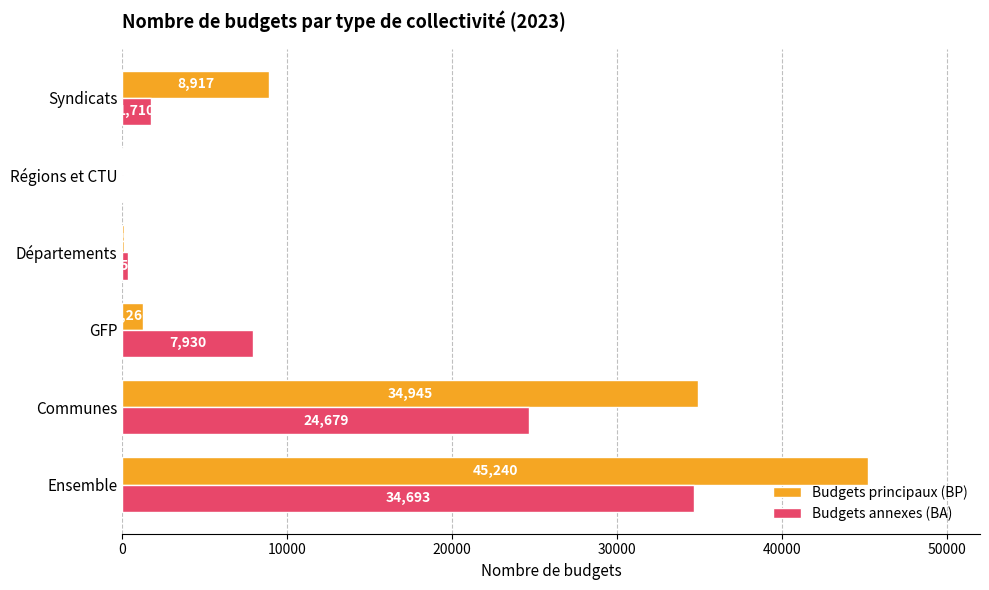

What is the sum of the Budgets principaux (BP) values at Syndicats and GFP?

10183